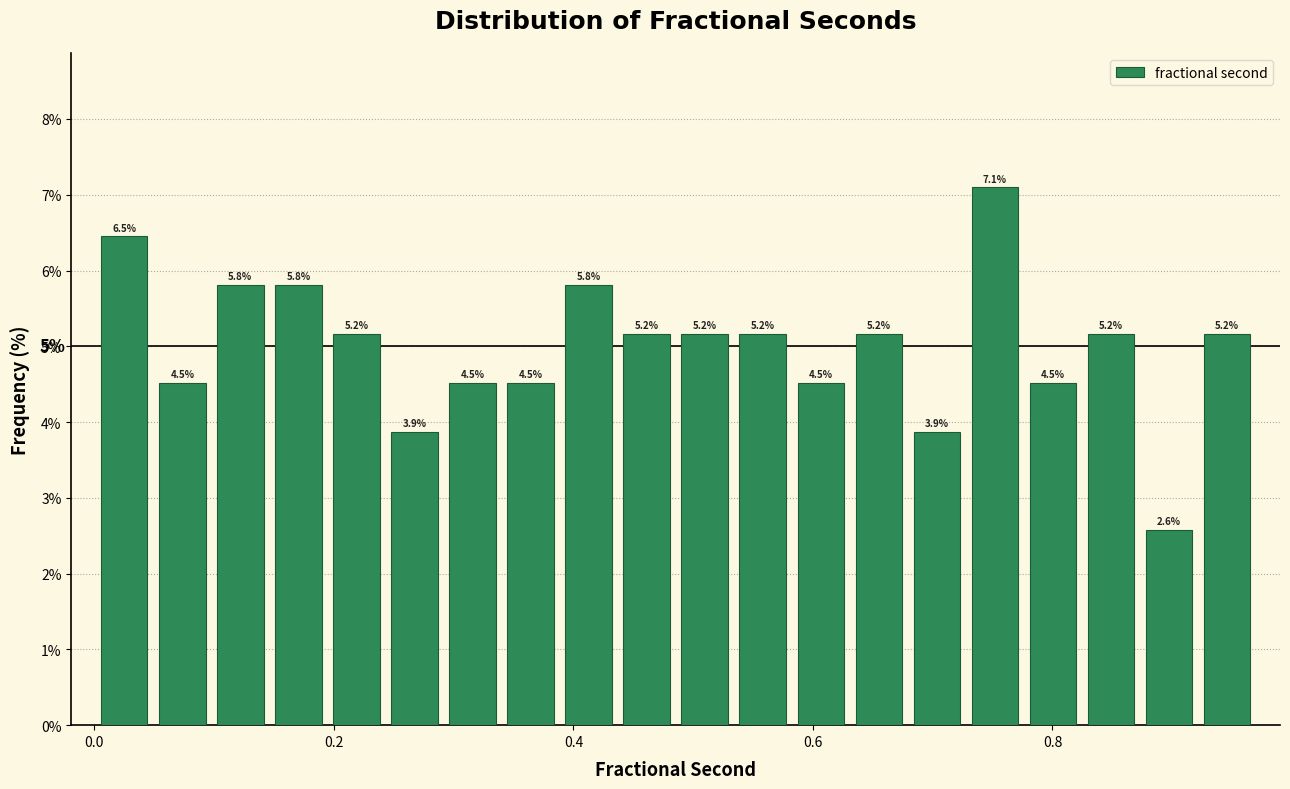

Around what value on the x-axis is the tallest bar? Give the approximate position of its centre, as read against the axis.

0.76